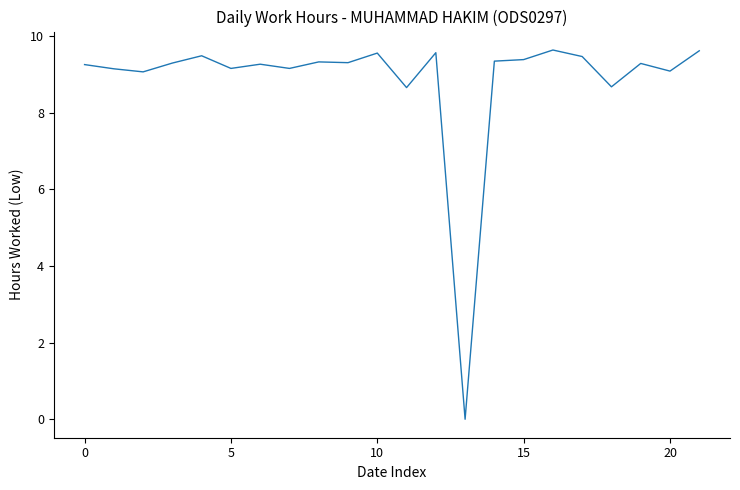

What is the difference between the maximum and minimum values?

9.6